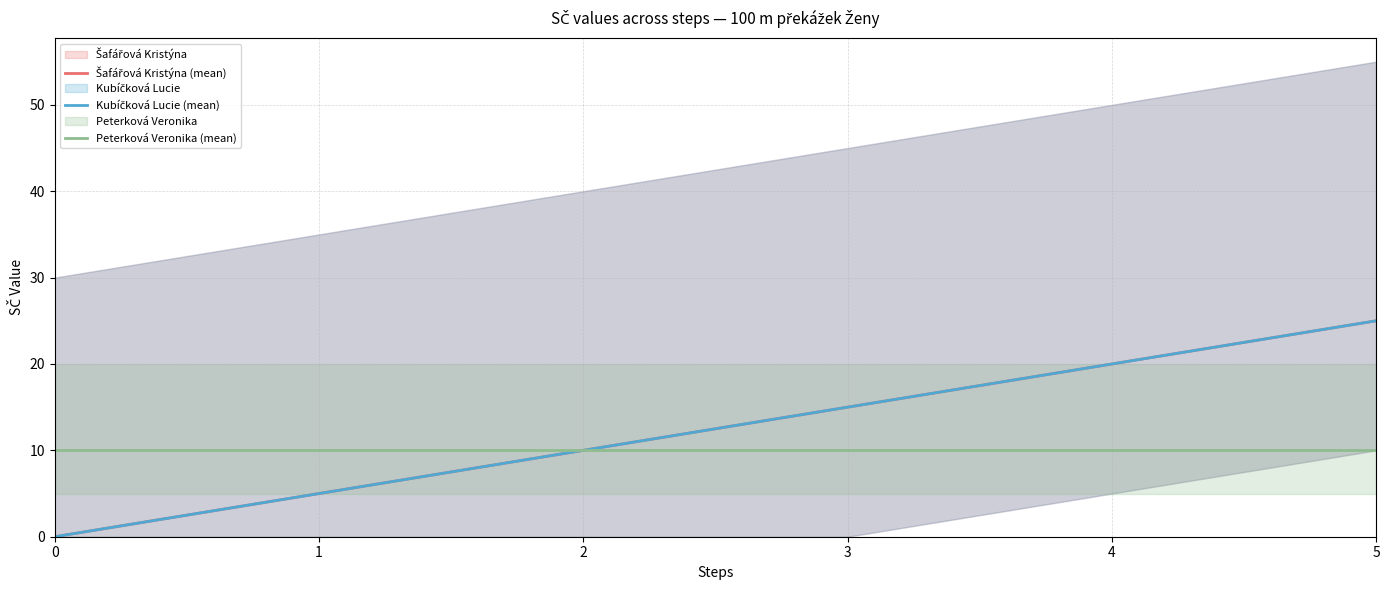

How many lines are shown in the chart?

3